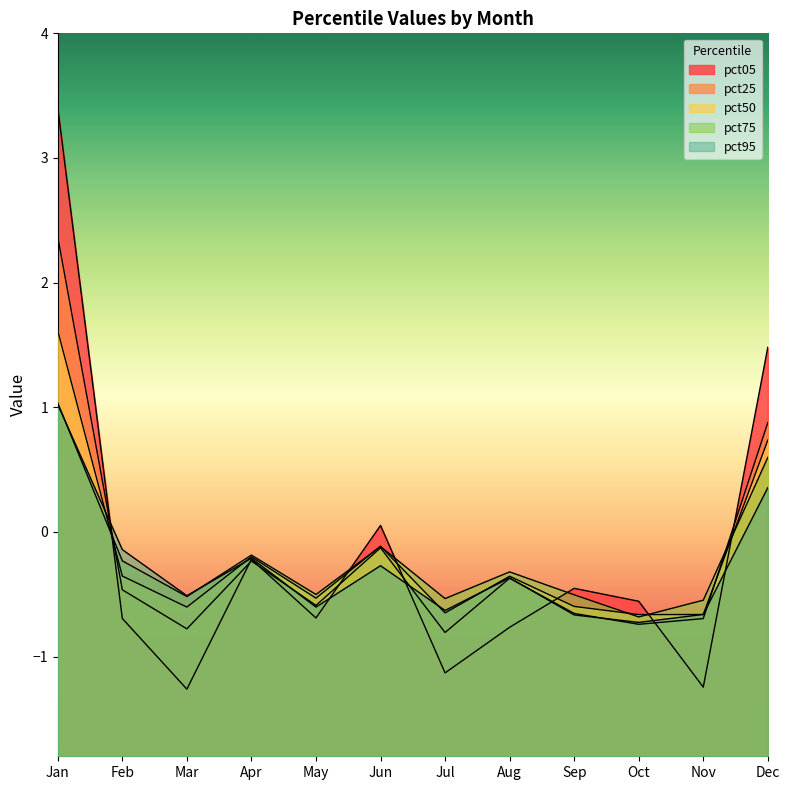

Which has a higher value, Aug or Jul?

Aug